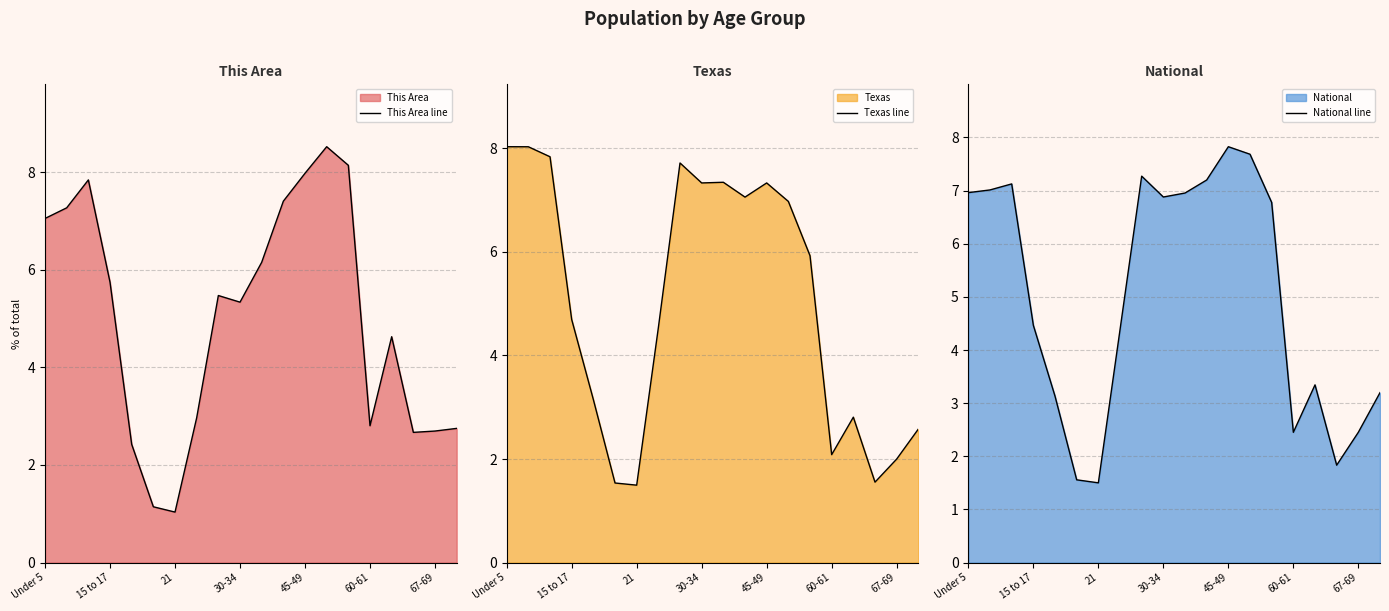

The This Area line series shows 1.0 at 67-69. True or false?

False